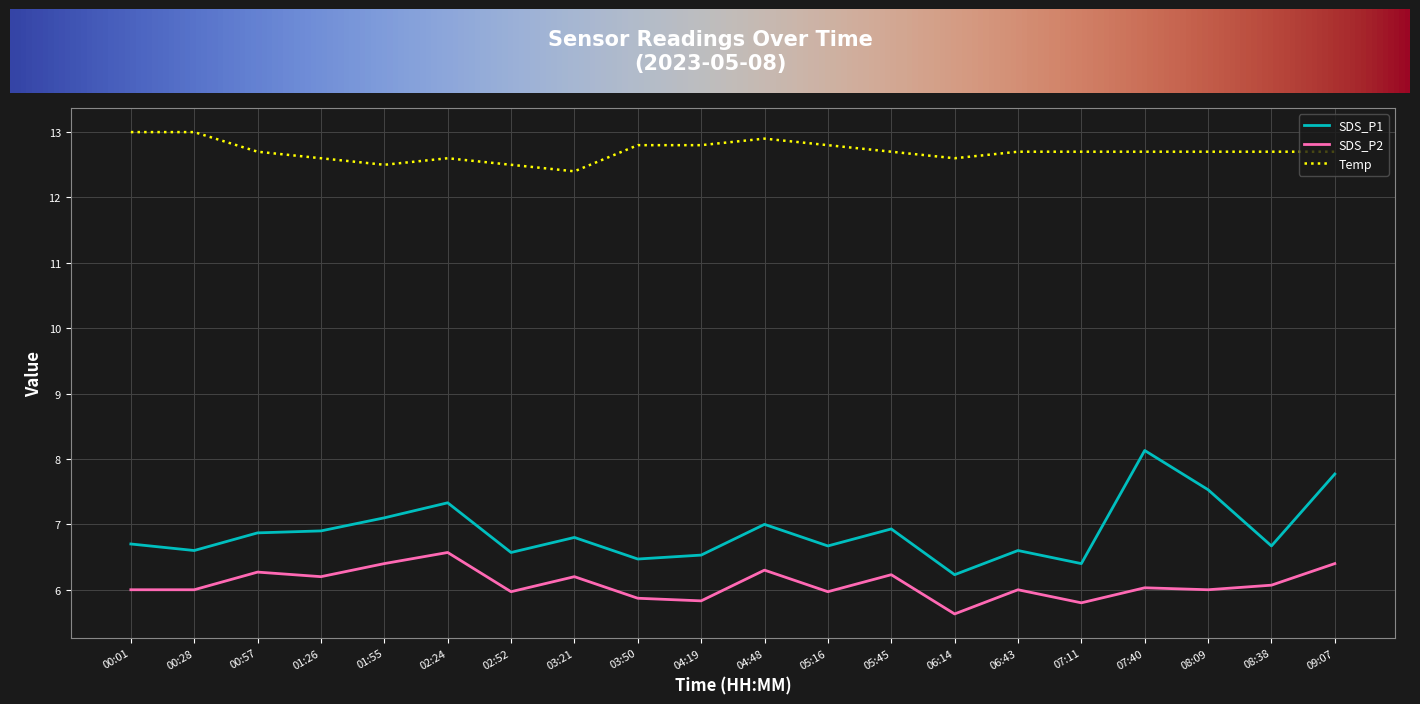

At which category does SDS_P2 reach its first local peak?

00:57